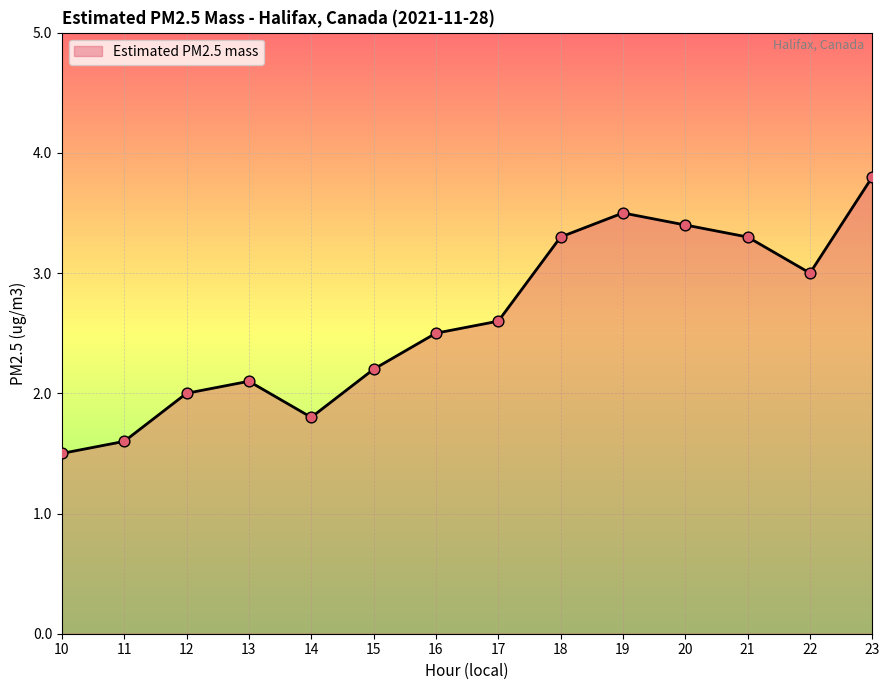

What is the change in value from 10 to 13?

+0.6